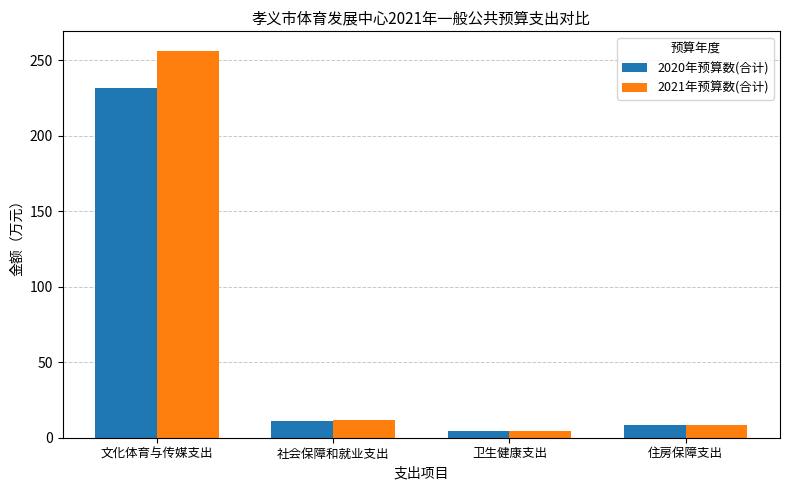

What is the label of the 2nd bar from the left?

社会保障和就业支出